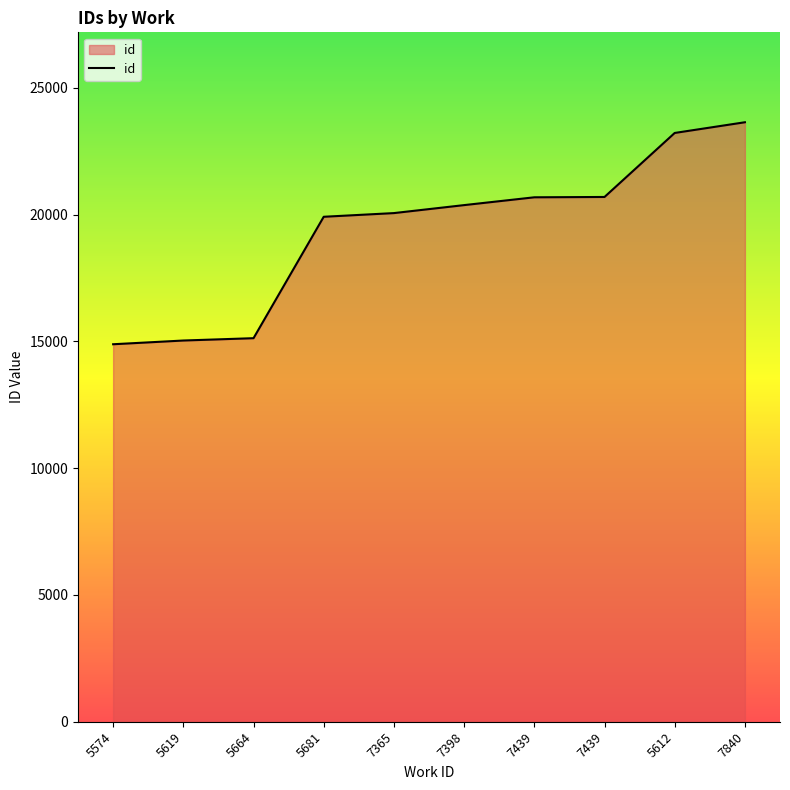

What is the difference between the second highest and minimum values?

8334